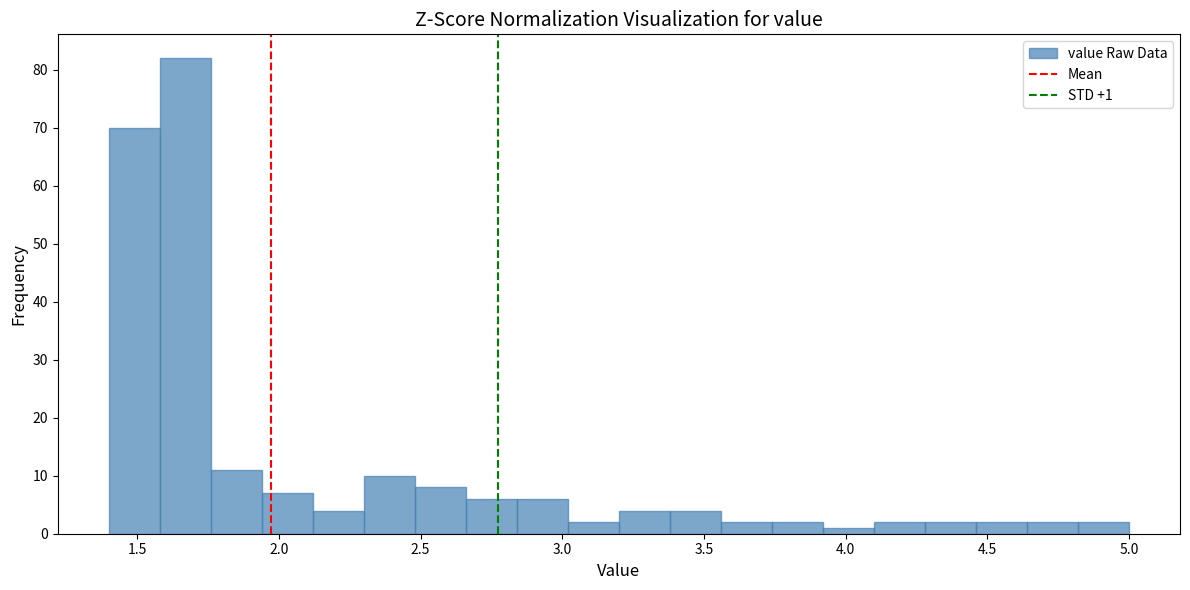

Read against the x-axis, roughly where is the centre of the tallest bar?

1.65